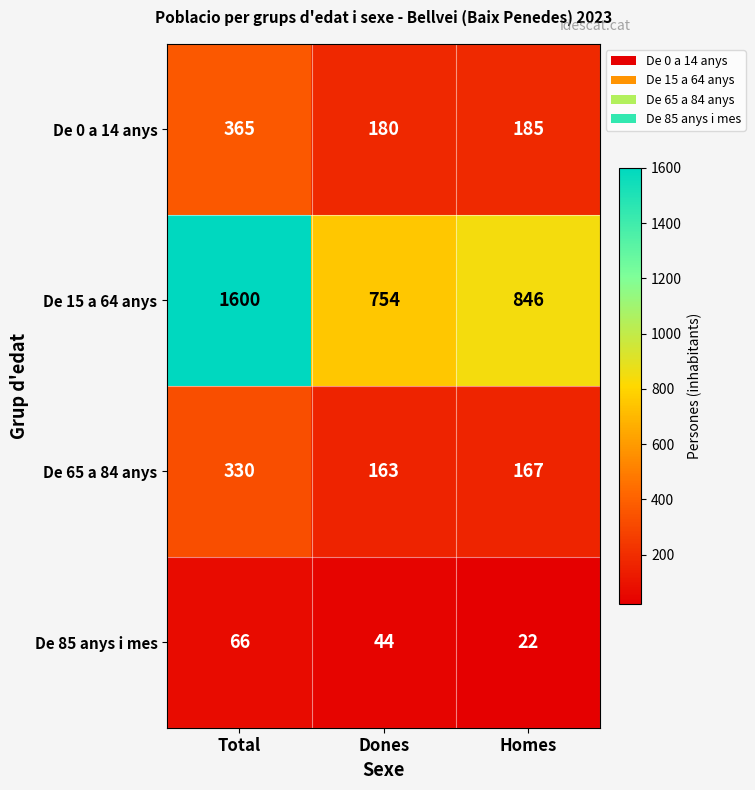

At Homes, list the series in order from smallest to largest.

De 85 anys i mes, De 65 a 84 anys, De 0 a 14 anys, De 15 a 64 anys